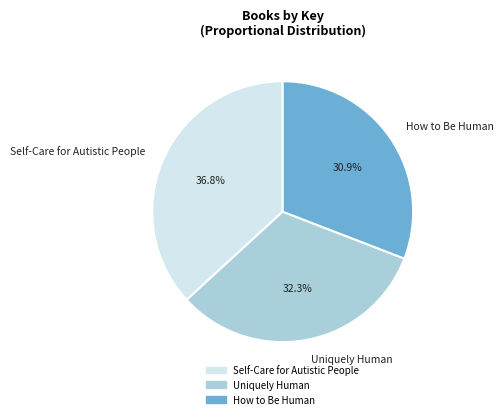

Between How to Be Human and Self-Care for Autistic People, which is larger?

Self-Care for Autistic People